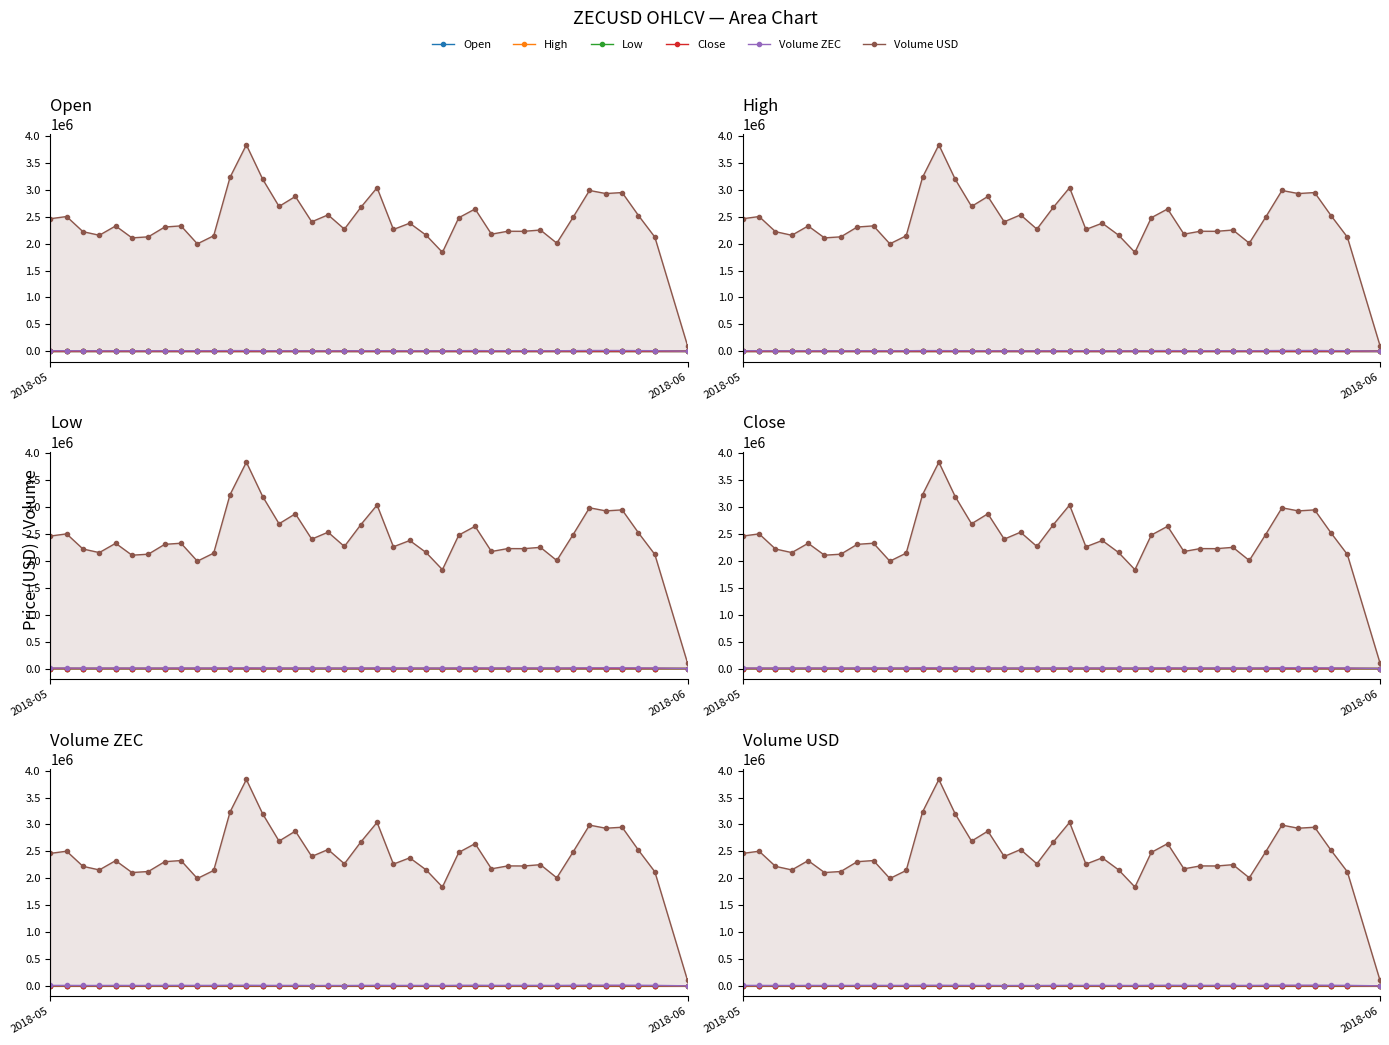

What is the value of the Low point at the 17th from the left?

340.8